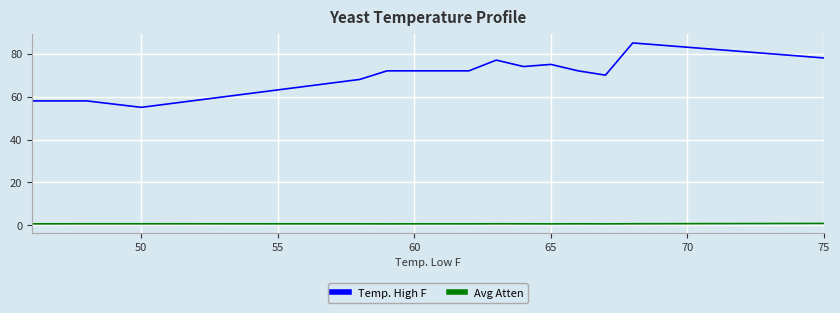

True or false: Temp. High F and Avg Atten intersect in this chart.

False